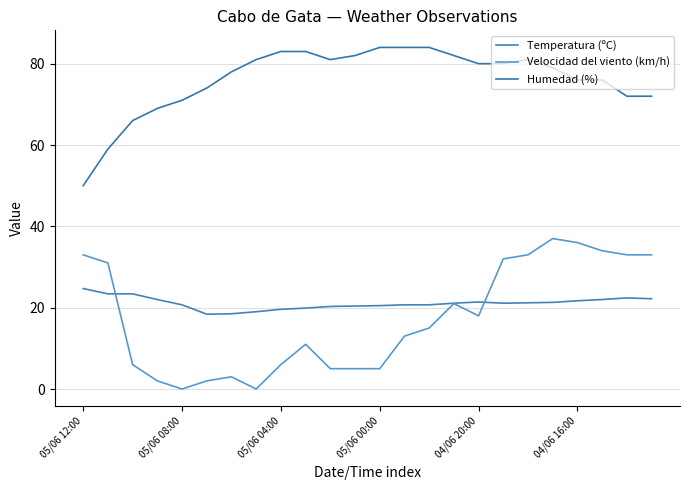

What is the difference between the maximum and minimum values in the Humedad (%) series?

34.0